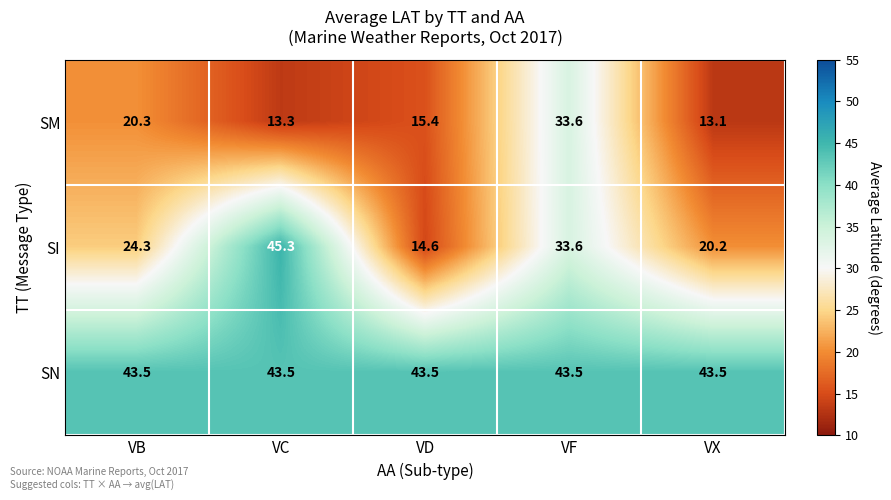

True or false: SI has a value of 45.3 at VC.

True